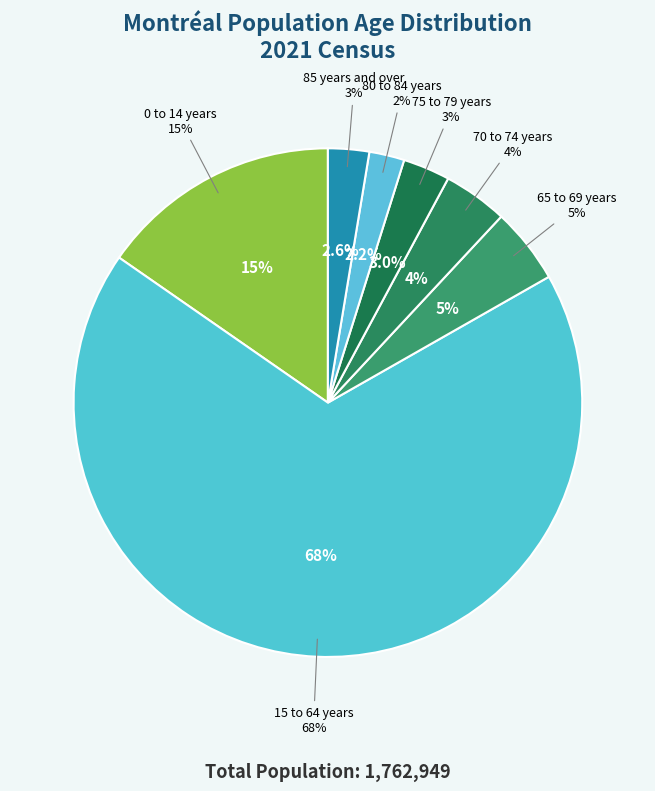

Which slice is the smallest?

80 to 84 years